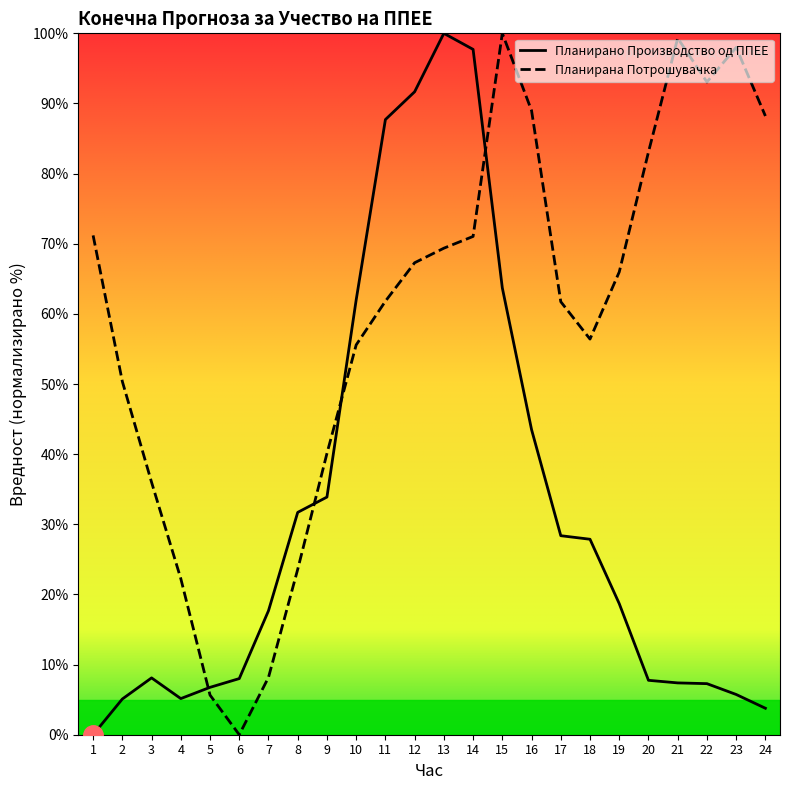

What is the highest value of the Планирано Производство од ППЕЕ series?

100.0